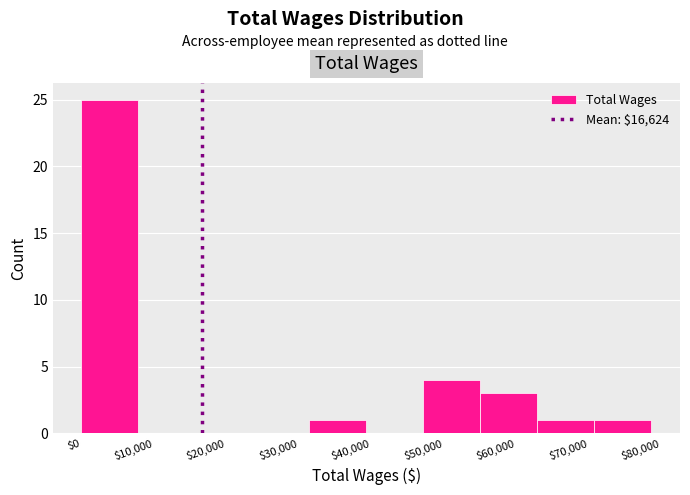

Reading left to right, transcribe this chart: for each bar, give the range it covers on the x-axis and its height. Neither the bar edges nor the heights are printed on the chart, so give them approximately, as read against the axes.

0 to 8000: 25
8000 to 16000: 0
16000 to 24000: 0
24000 to 31000: 0
31000 to 39000: 1
39000 to 47000: 0
47000 to 55000: 4
55000 to 63000: 3
63000 to 71000: 1
71000 to 79000: 1